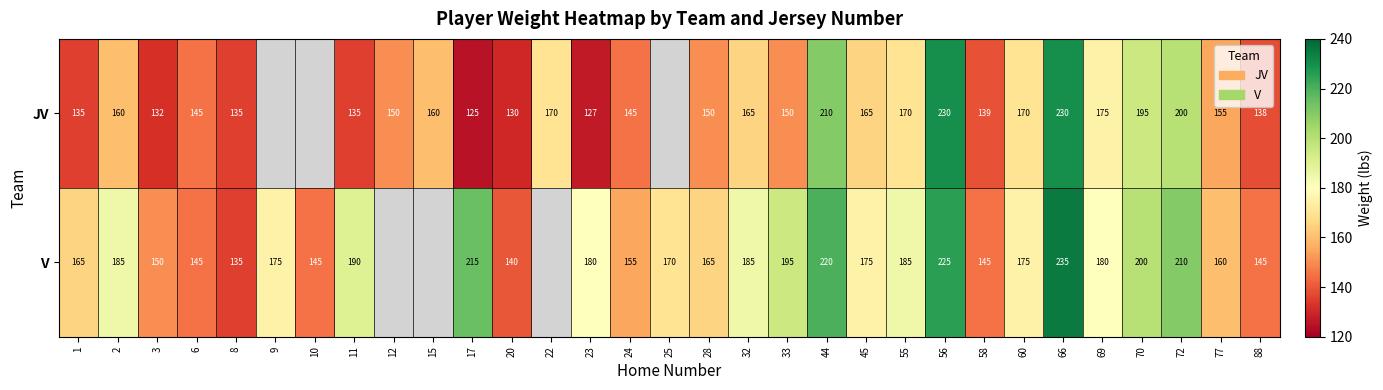

Between 1 and 44, which series saw the biggest shift?

JV